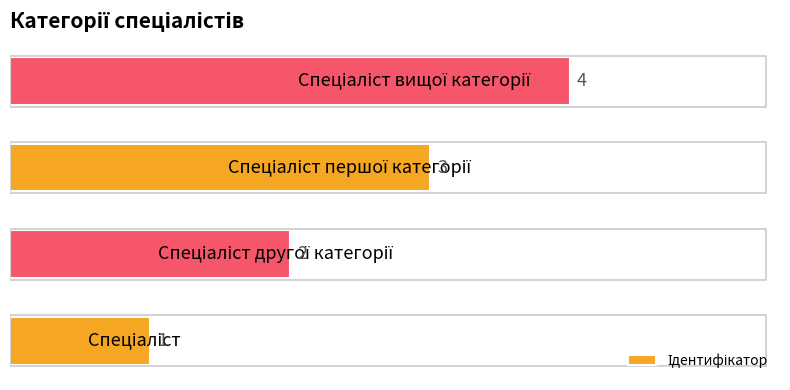

Count the values in the range 2 to 4.

3